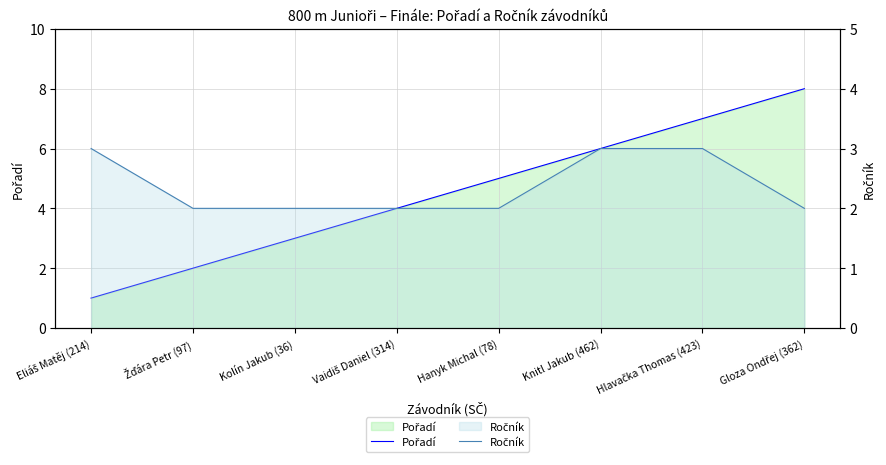

Which series has the widest spread of values?

Pořadí